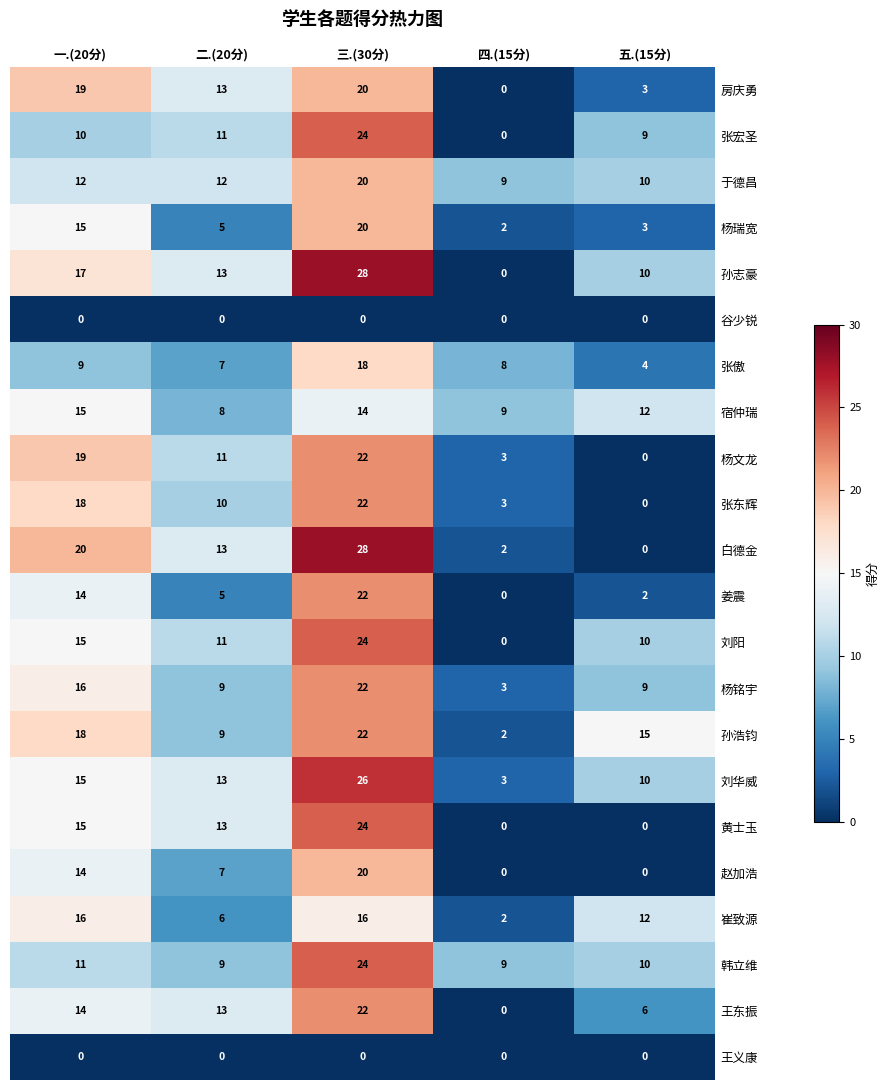

How many series are shown in this chart?

22